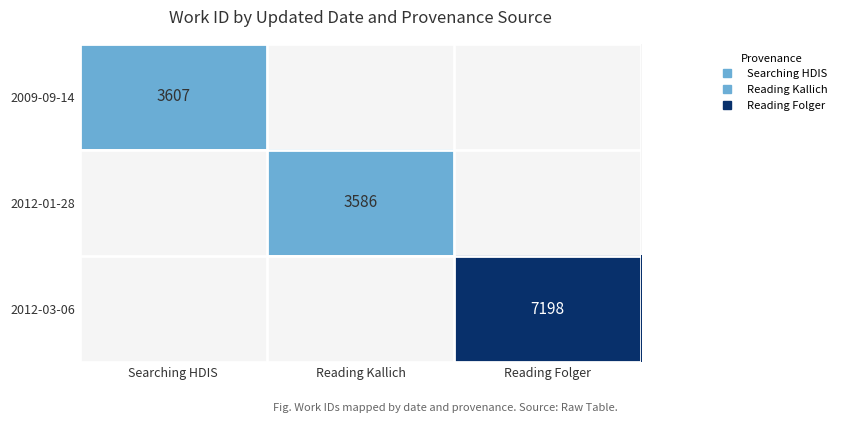

Which has a higher value, Searching HDIS or Reading Folger?

Reading Folger